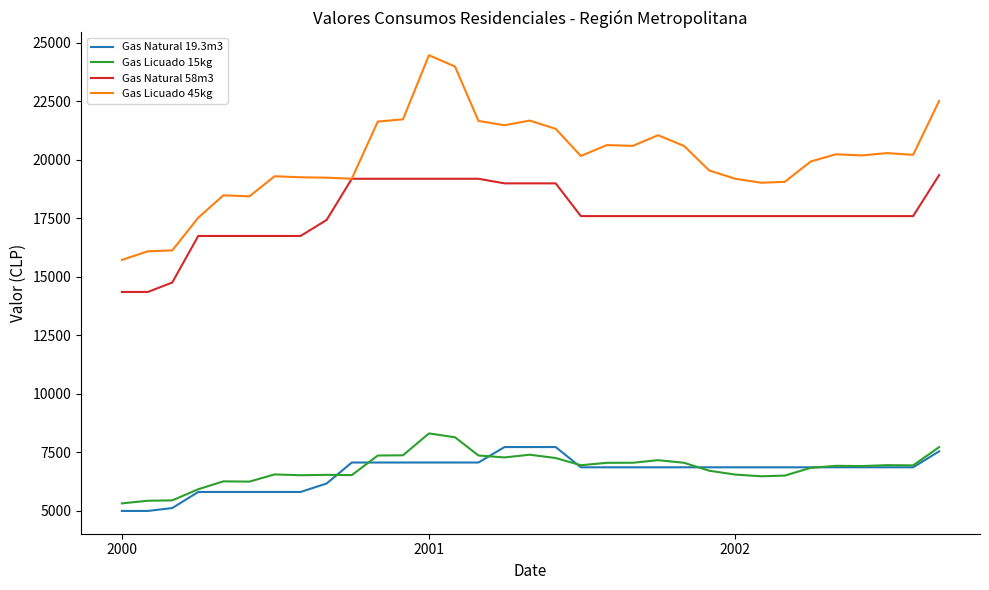

What is the difference between the maximum and minimum values in the Gas Natural 19.3m3 series?

2730.9